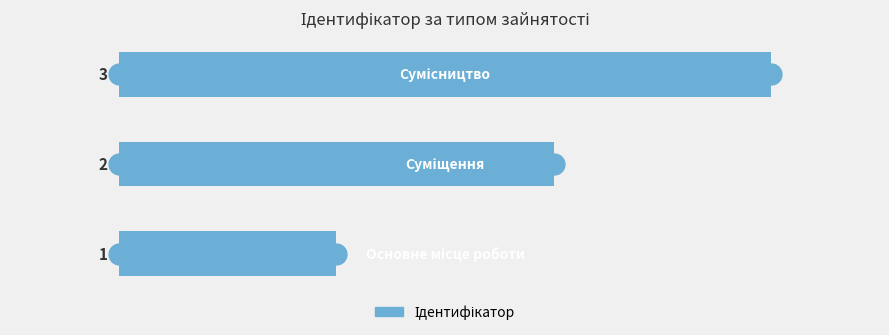

What is the sum of all values?

6